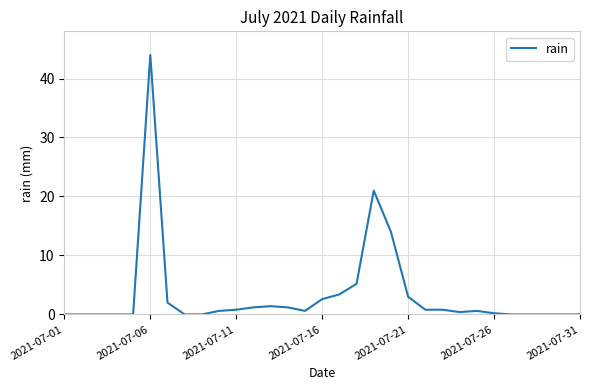

How many lines are shown in the chart?

1